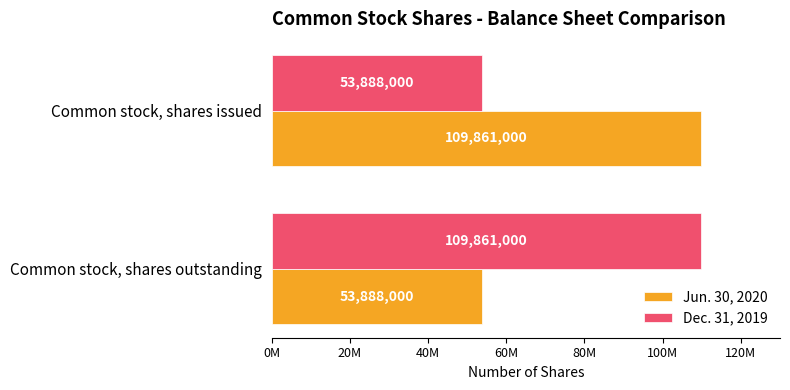

What are all the series names shown in the legend?

Jun. 30, 2020, Dec. 31, 2019